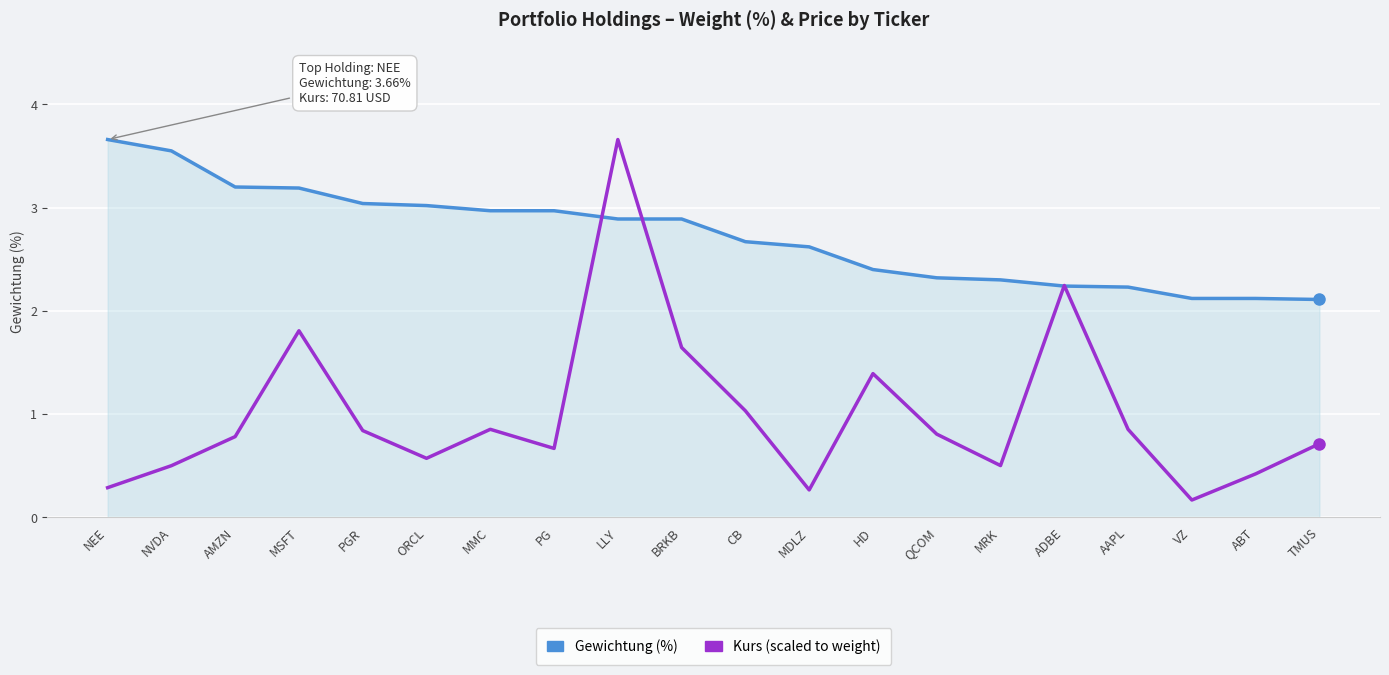

What is the greatest value displayed?

3.7